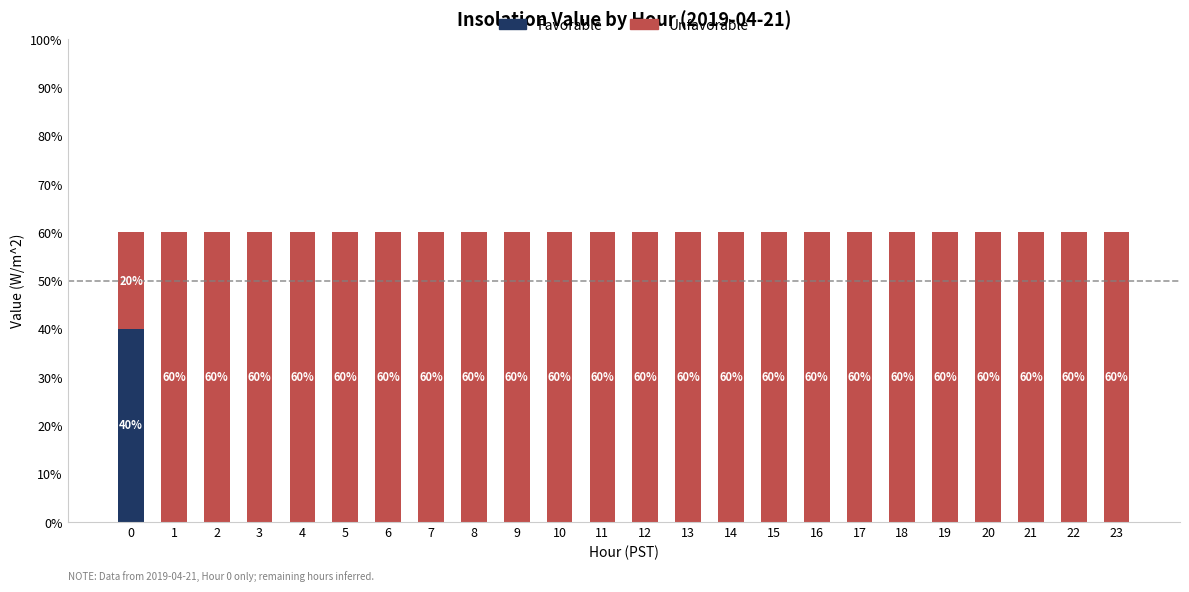

Reading left to right, list the values for the Favorable series.

0=40	1=0	2=0	3=0	4=0	5=0	6=0	7=0	8=0	9=0	10=0	11=0	12=0	13=0	14=0	15=0	16=0	17=0	18=0	19=0	20=0	21=0	22=0	23=0